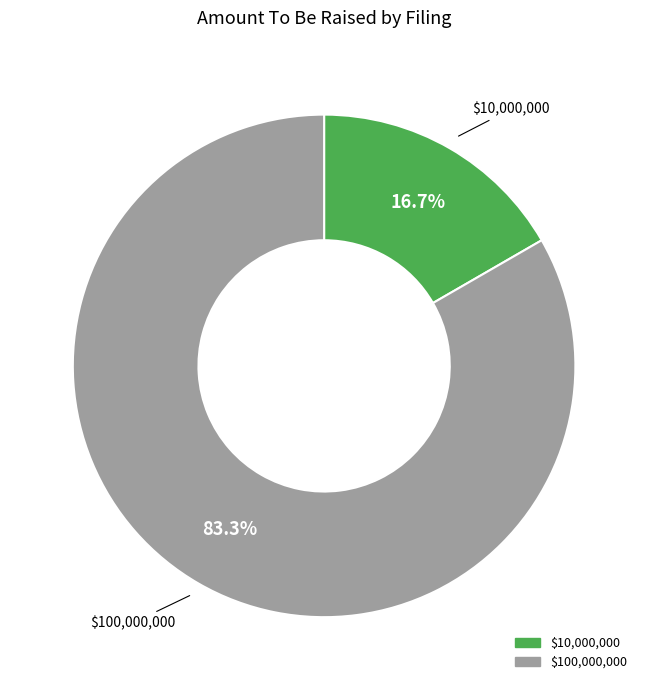

Is there any slice that represents more than half of the pie?

Yes